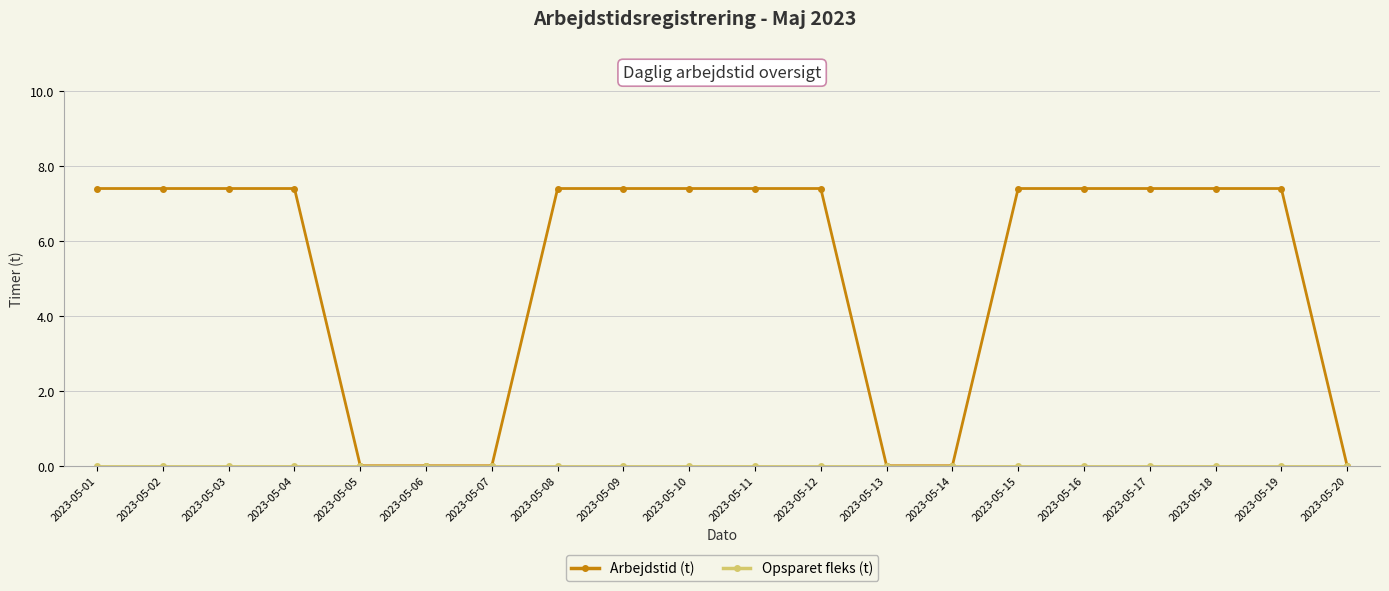

What is the total value across all series at 2023-05-19?

7.4